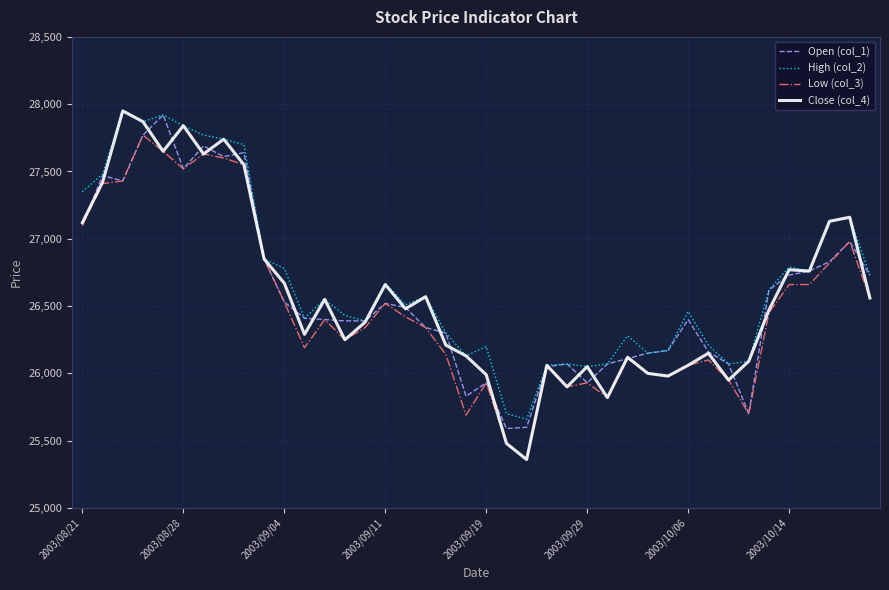

What is the lowest value of the Open (col_1) series?

25590